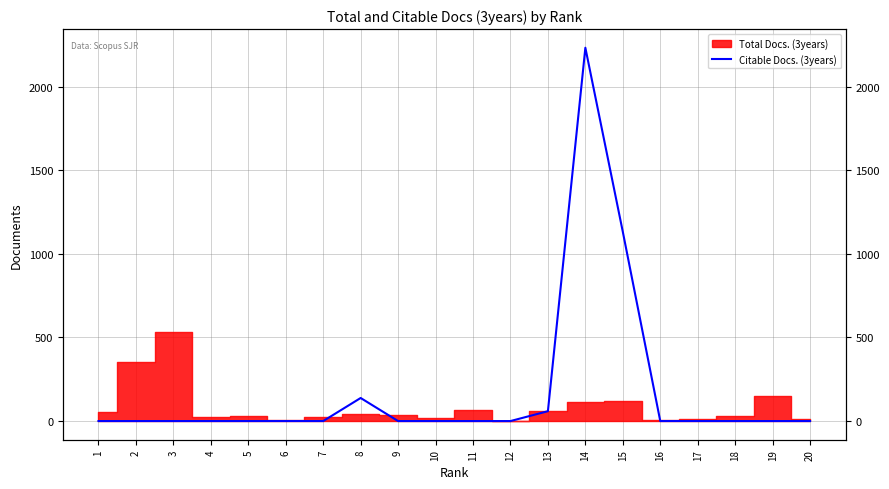

The value at 14 is 2233. True or false?

True